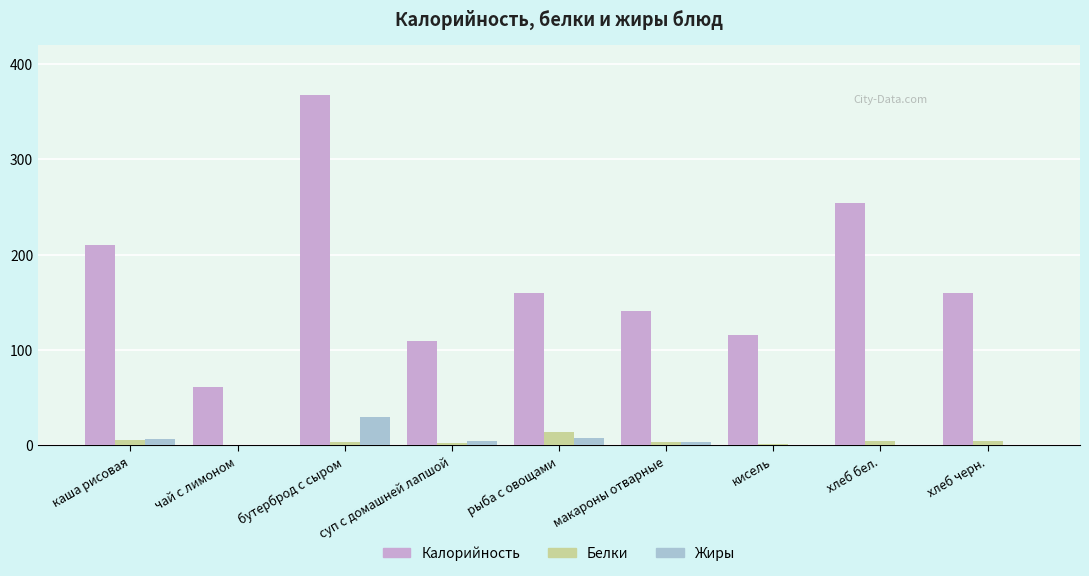

True or false: Калорийность has a value of 254.0 at хлеб бел..

True